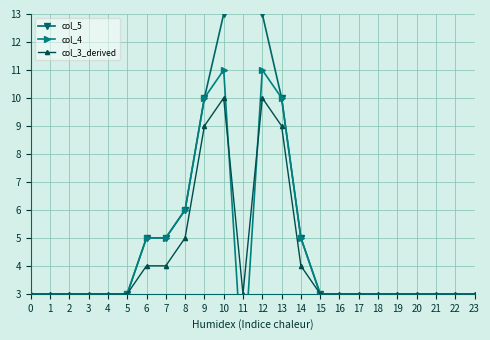

What is the total value across all series at 5?

9